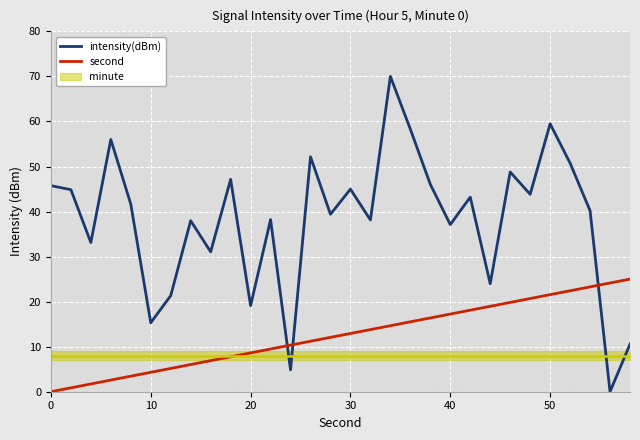

What is the highest value of the intensity(dBm) series?

70.0